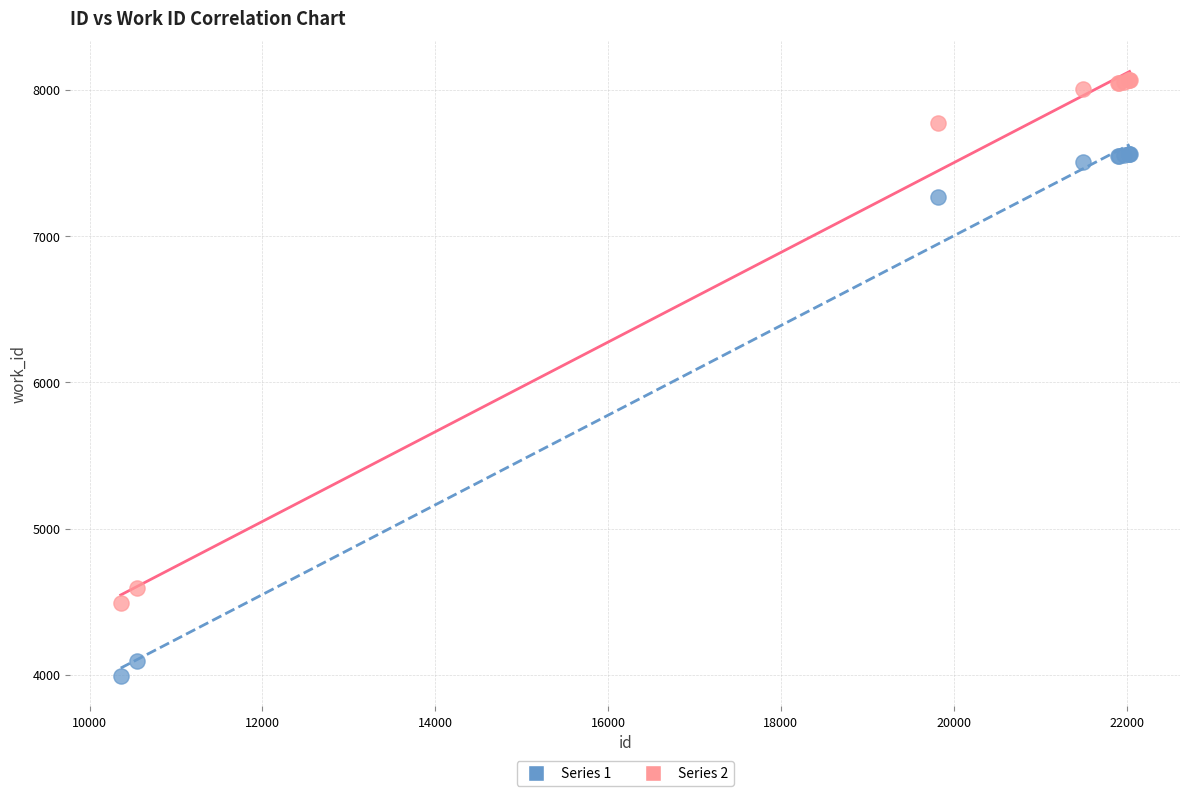

What are all the series names shown in the legend?

Series 1, Series 2